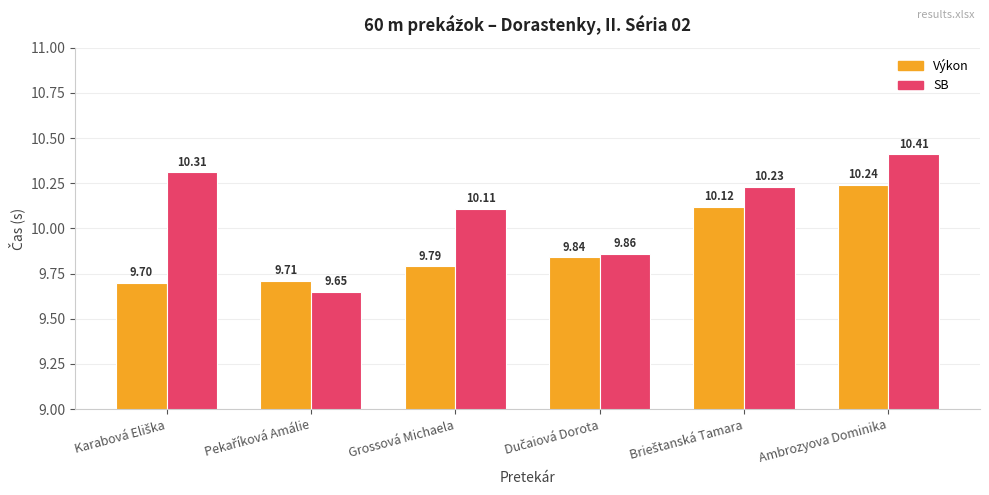

At which label is SB closest to 10?

Grossová Michaela